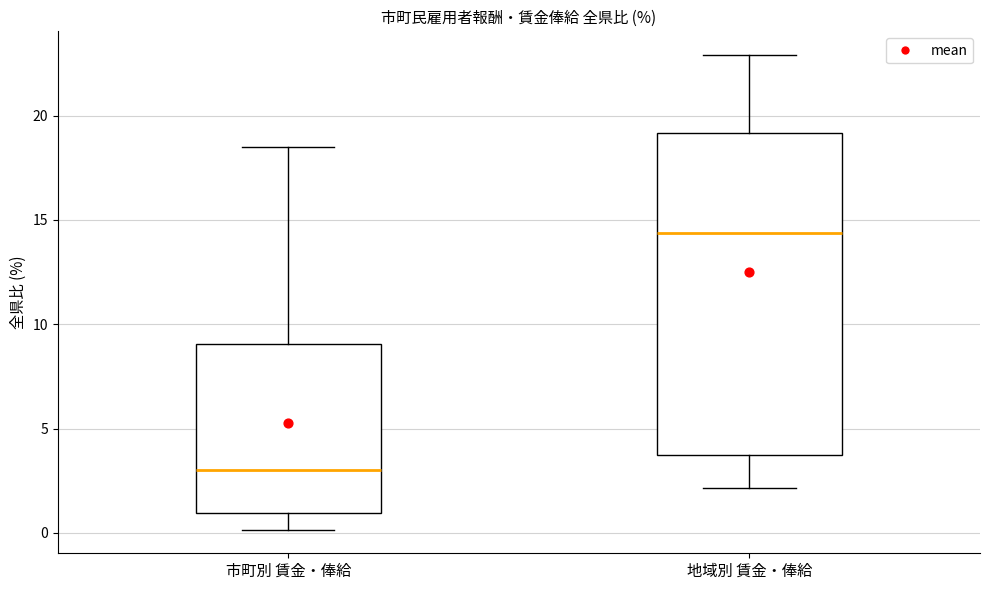

Which box's median line is the highest?

地域別 賃金・俸給